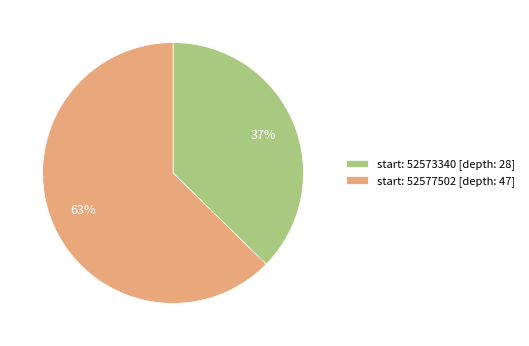

Approximately how many times larger is the value at start: 52577502 [depth: 47] compared to start: 52573340 [depth: 28]?

1.7